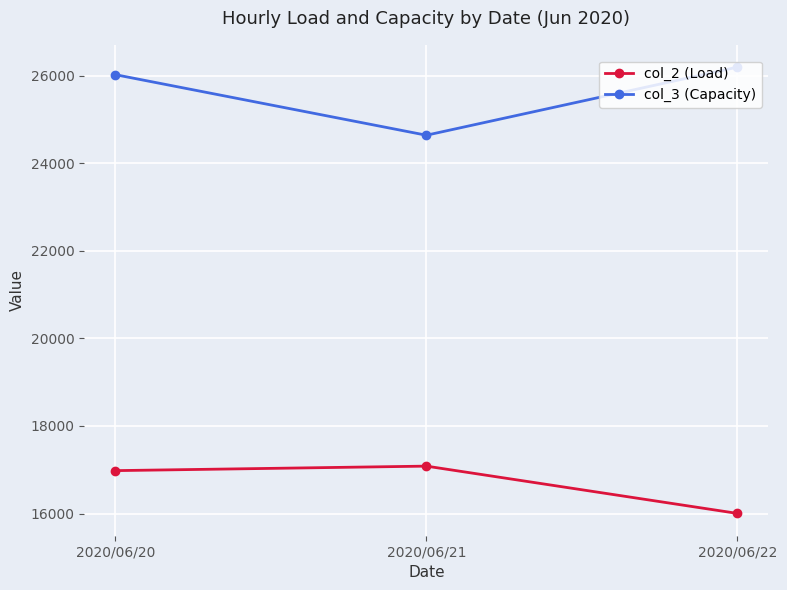

Read the col_3 (Capacity) value at 2020/06/21.

24641